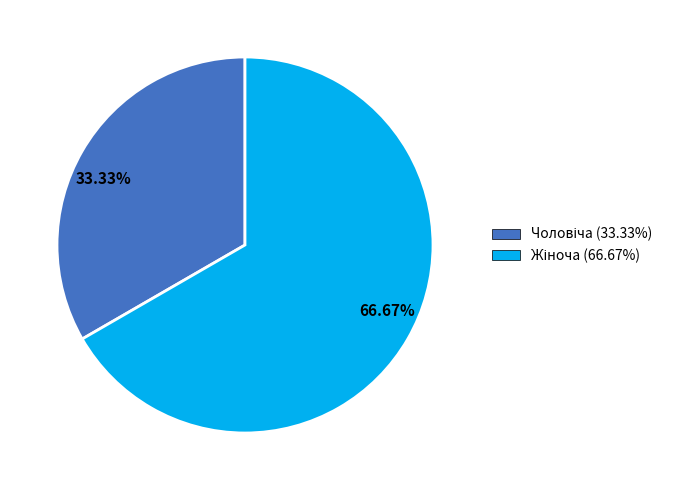

Combined, do 33.33% and 66.67% account for over 50%?

Yes